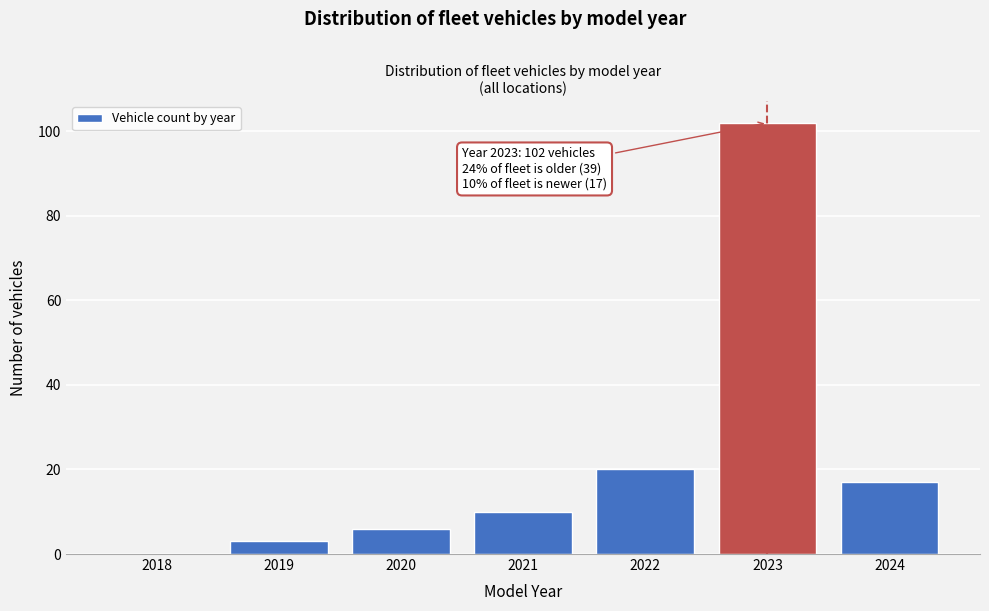

Reading left to right, transcribe all the data shown in this chart.

2018=0	2019=3	2020=6	2021=10	2022=20	2023=102	2024=17